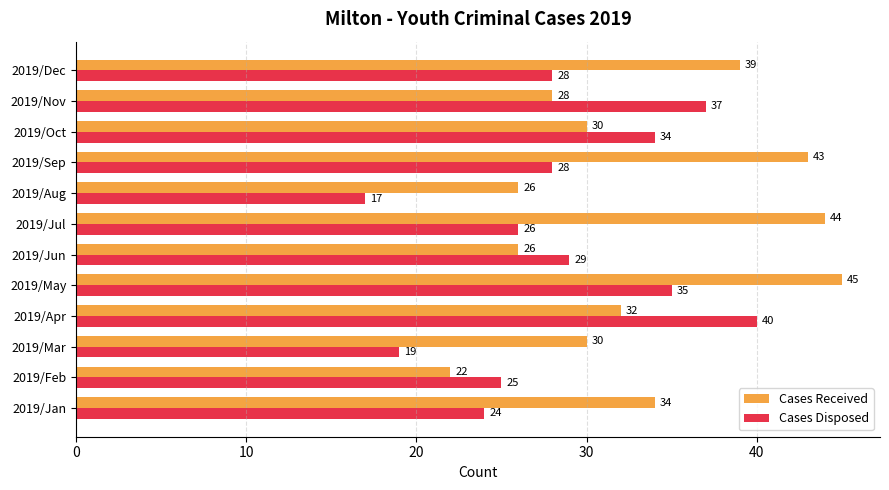

What is the sum of all Cases Received values?

399